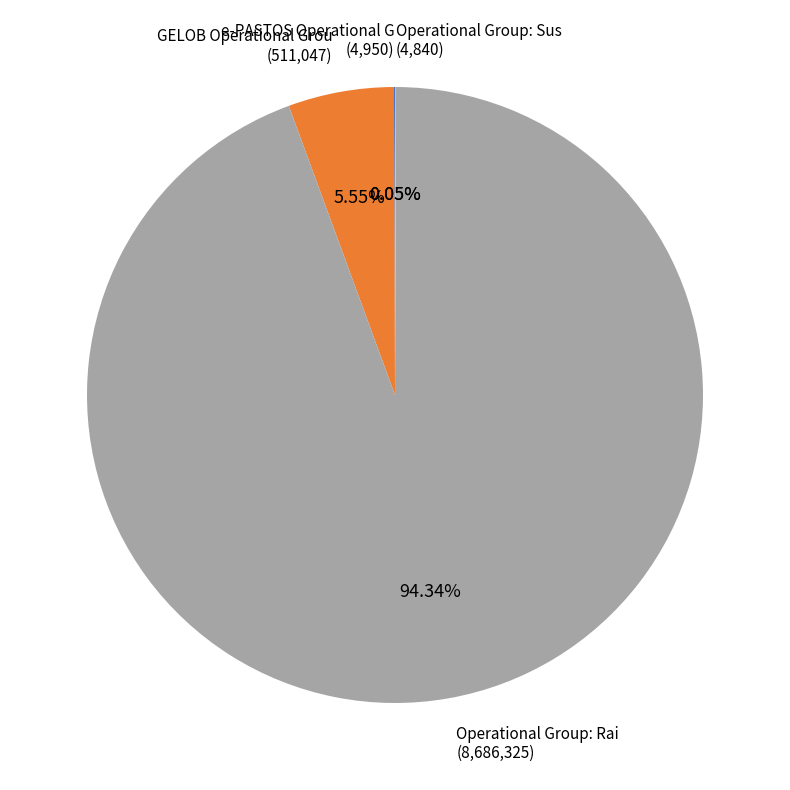

Is there any slice that represents more than half of the pie?

Yes